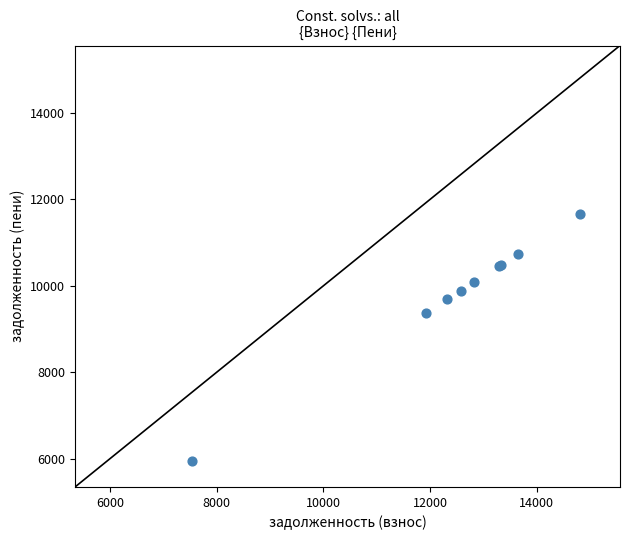

What Y value in the scatter plot is closest to 8795?

9377.1